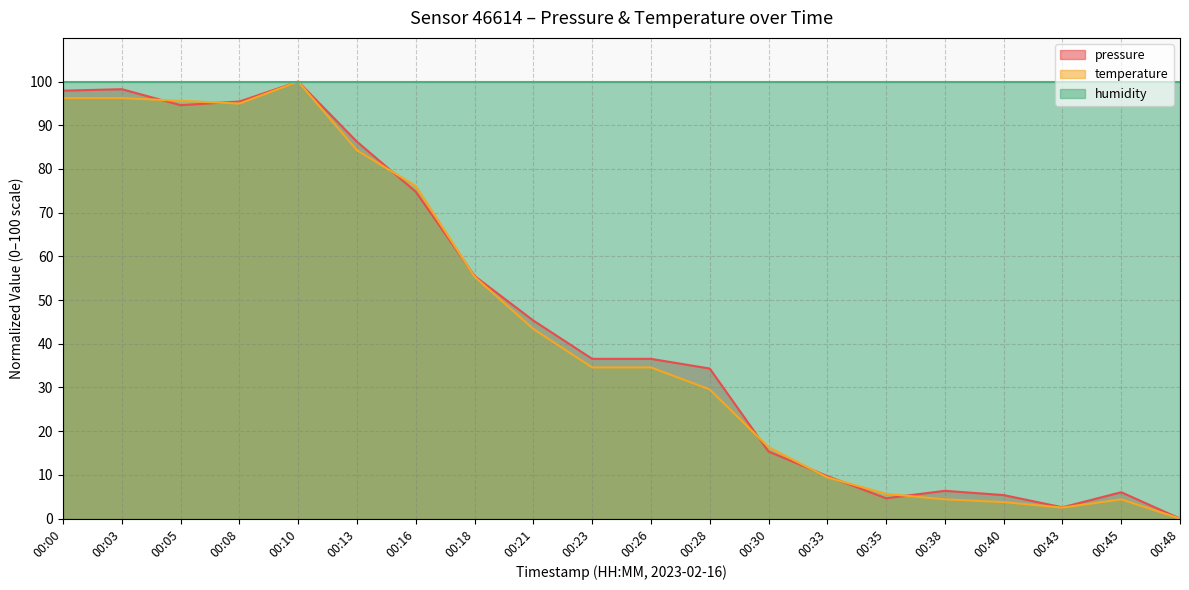

Which series changed the most between 00:08 and 00:43?

pressure